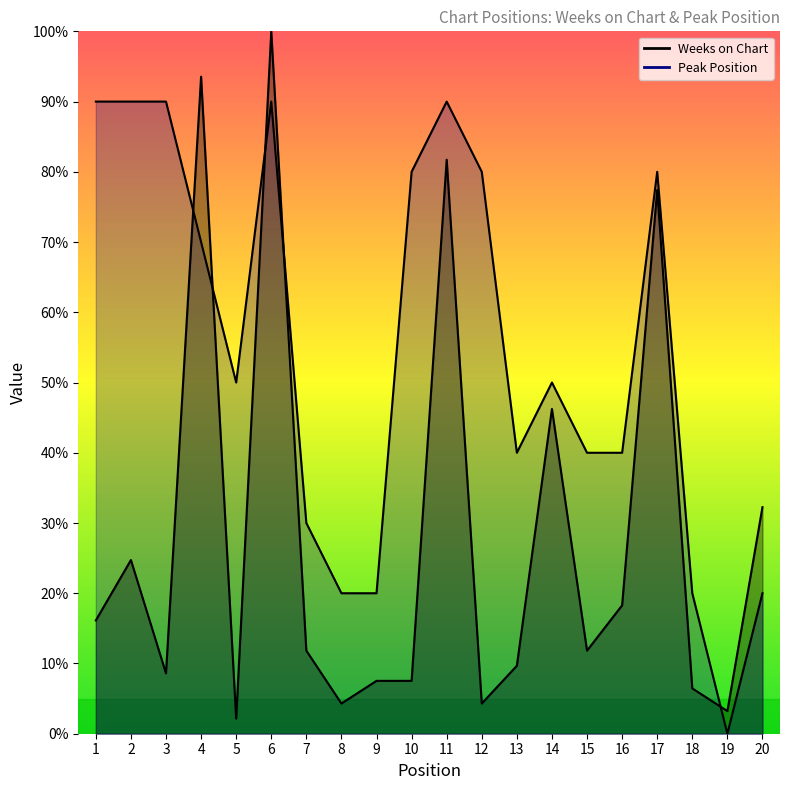

How many data points in Weeks on Chart are less than 11?

9